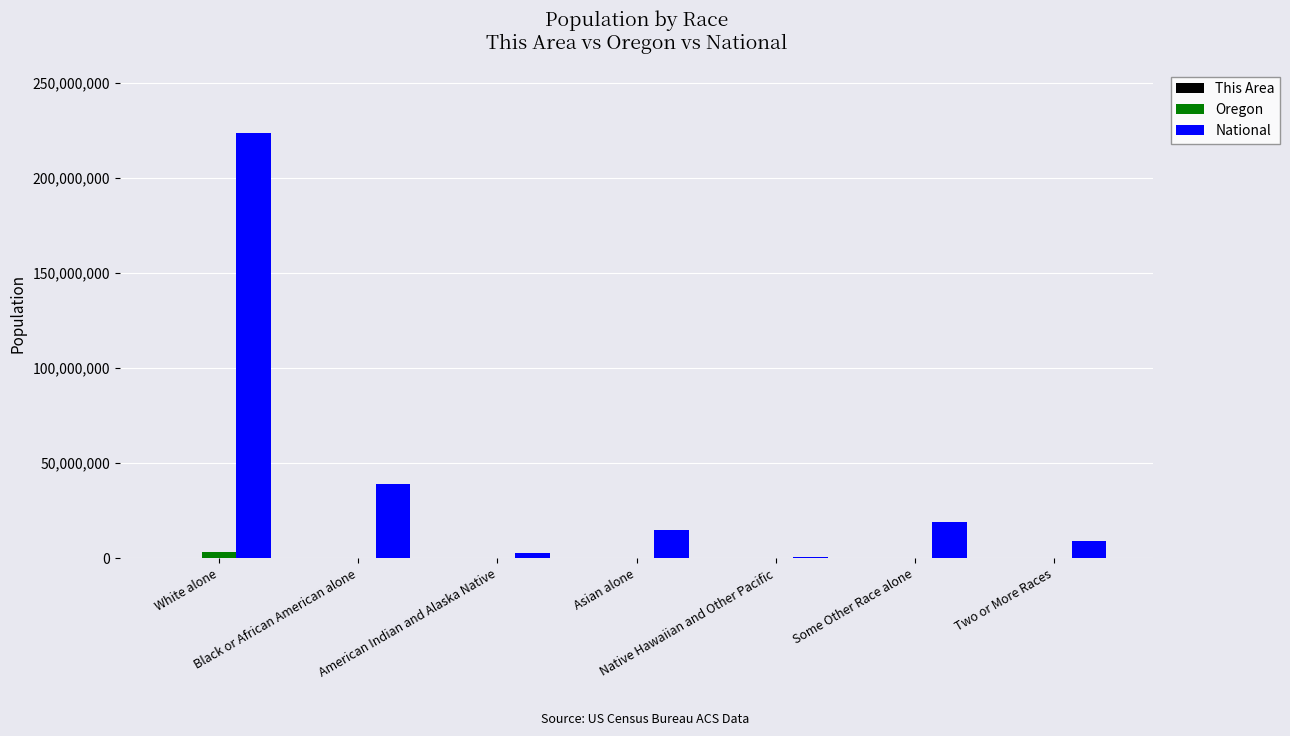

Which series has the largest total across all categories?

National